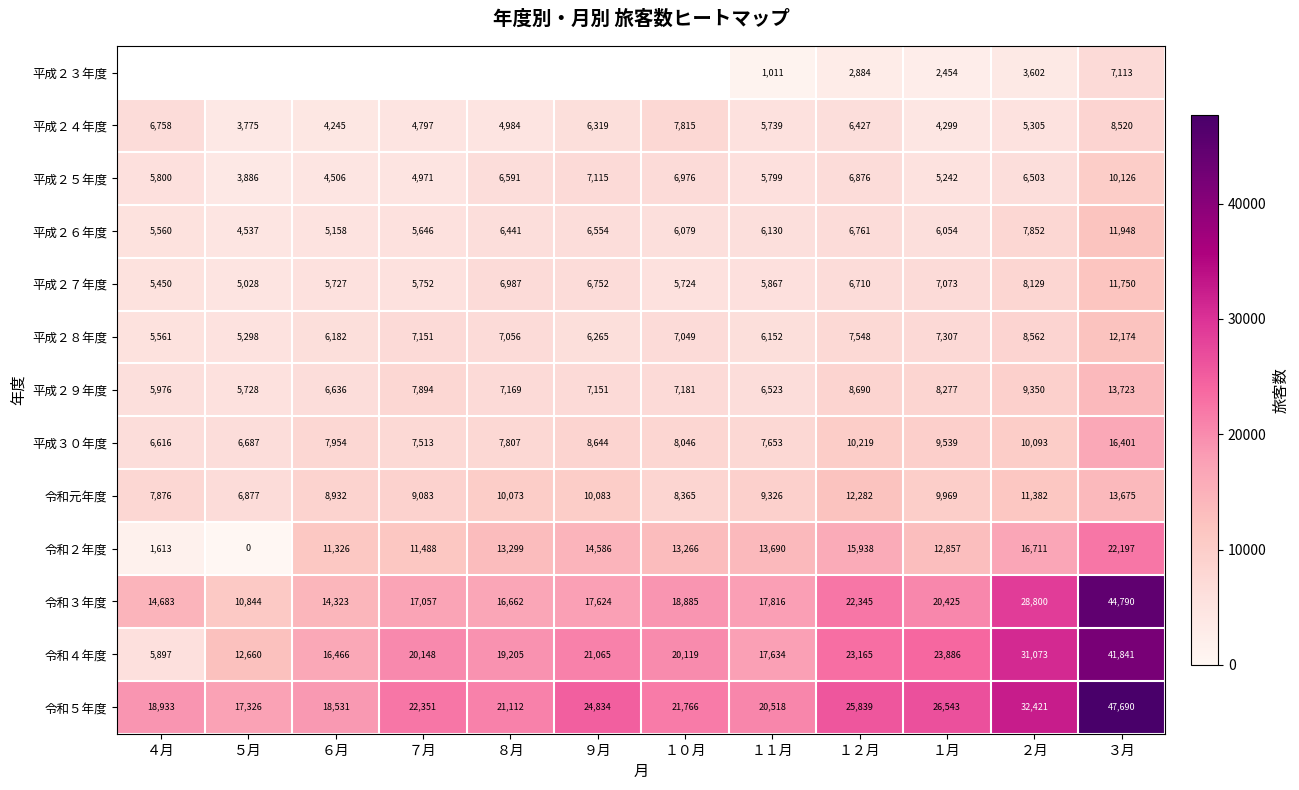

How many values in the 令和元年度 series are below 9969?

6